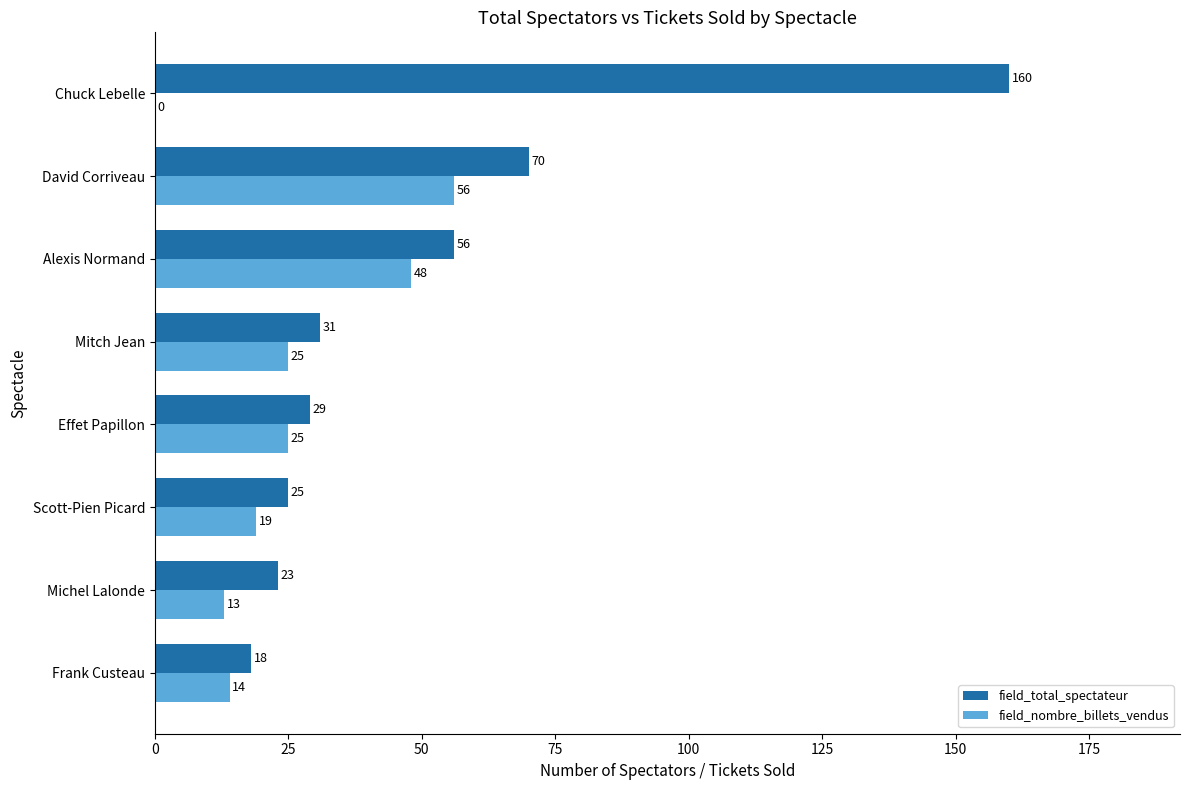

What is the approximate value of field_nombre_billets_vendus at Frank Custeau, to the nearest 5?

15